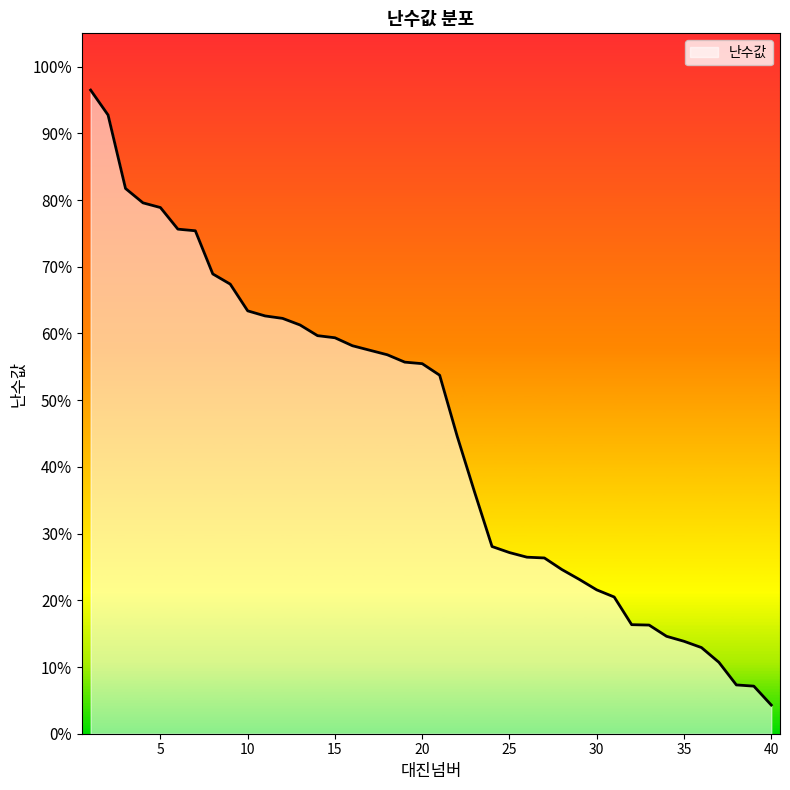

What is the value of the 34th point from the left?

0.1